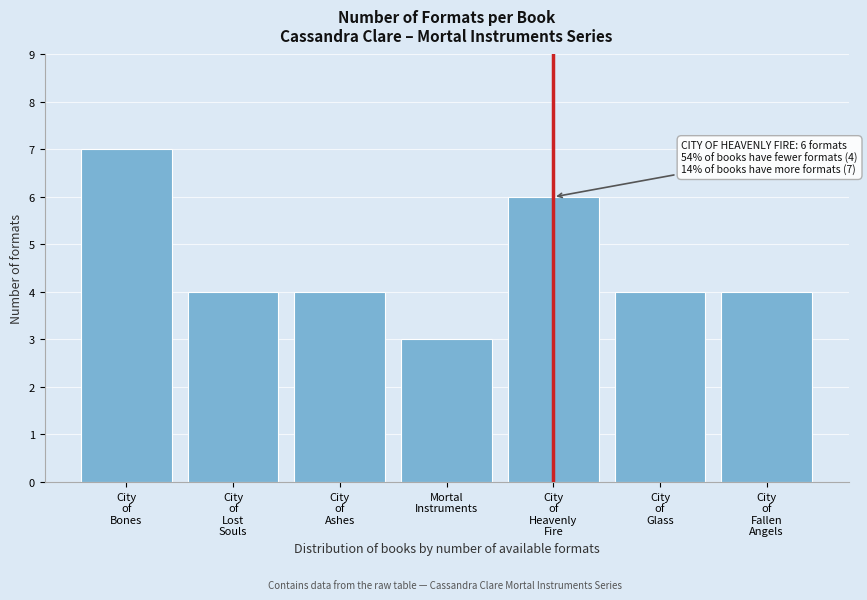

Reading left to right, extract all data points from this chart.

7	4	4	3	6	4	4